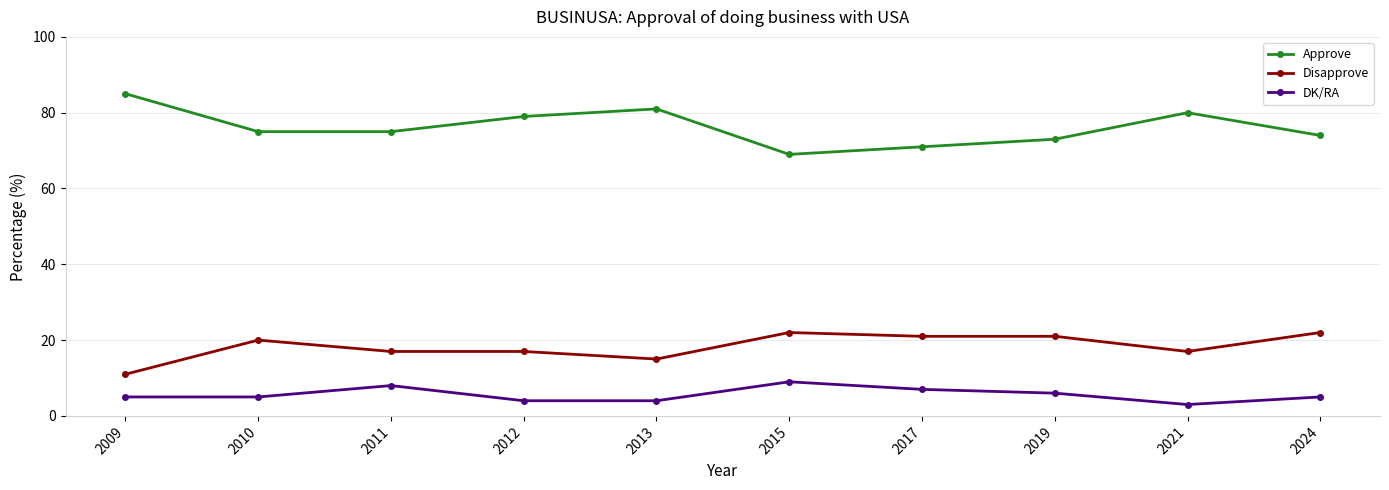

Rank the series at 2010 from lowest to highest value.

DK/RA, Disapprove, Approve